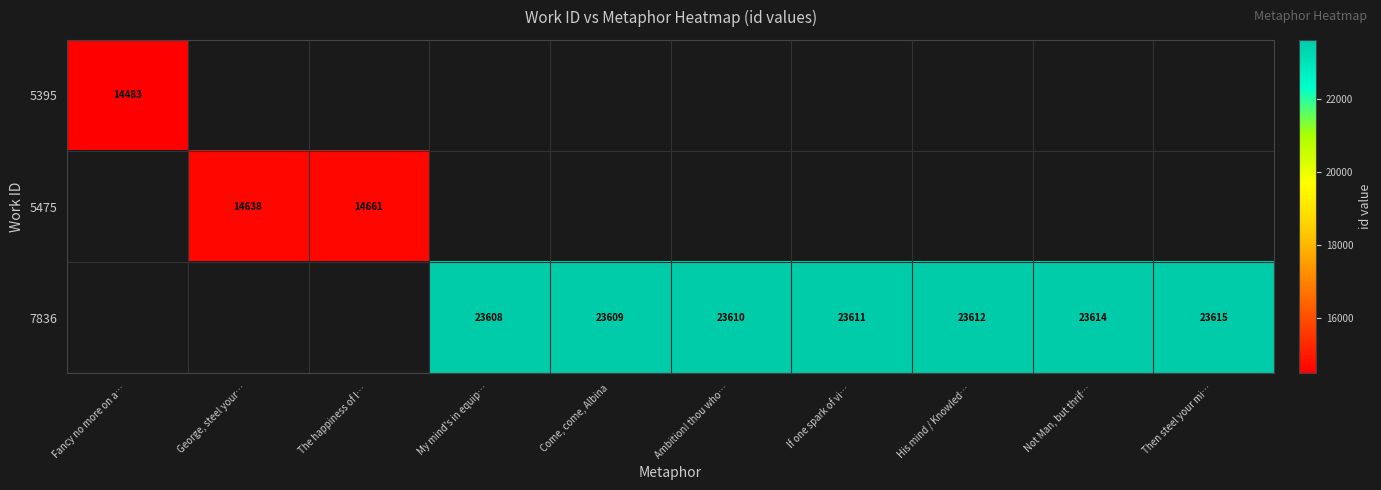

Is it true that 7836 equals 23609 at Come, come, Albina?

True